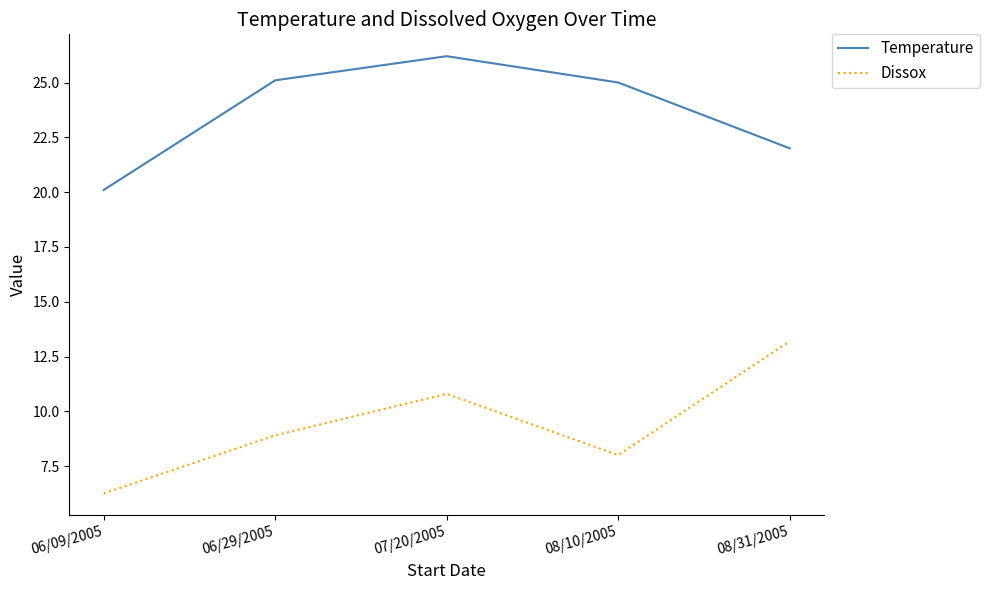

What position from the right is 06/29/2005?

4